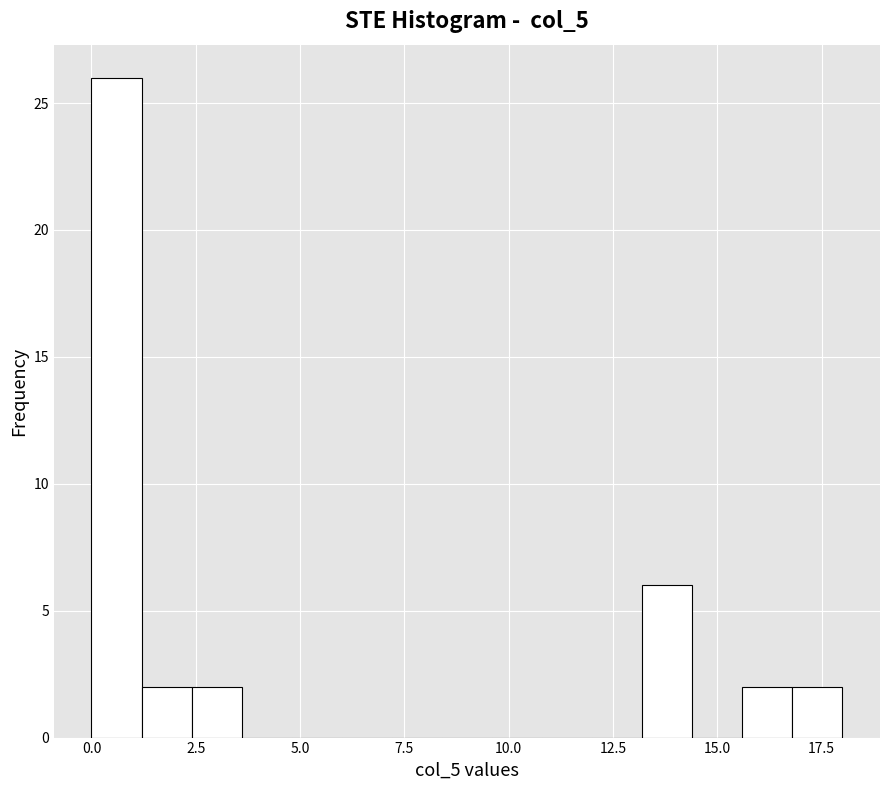

Around what value on the x-axis is the tallest bar? Give the approximate position of its centre, as read against the axis.

0.5